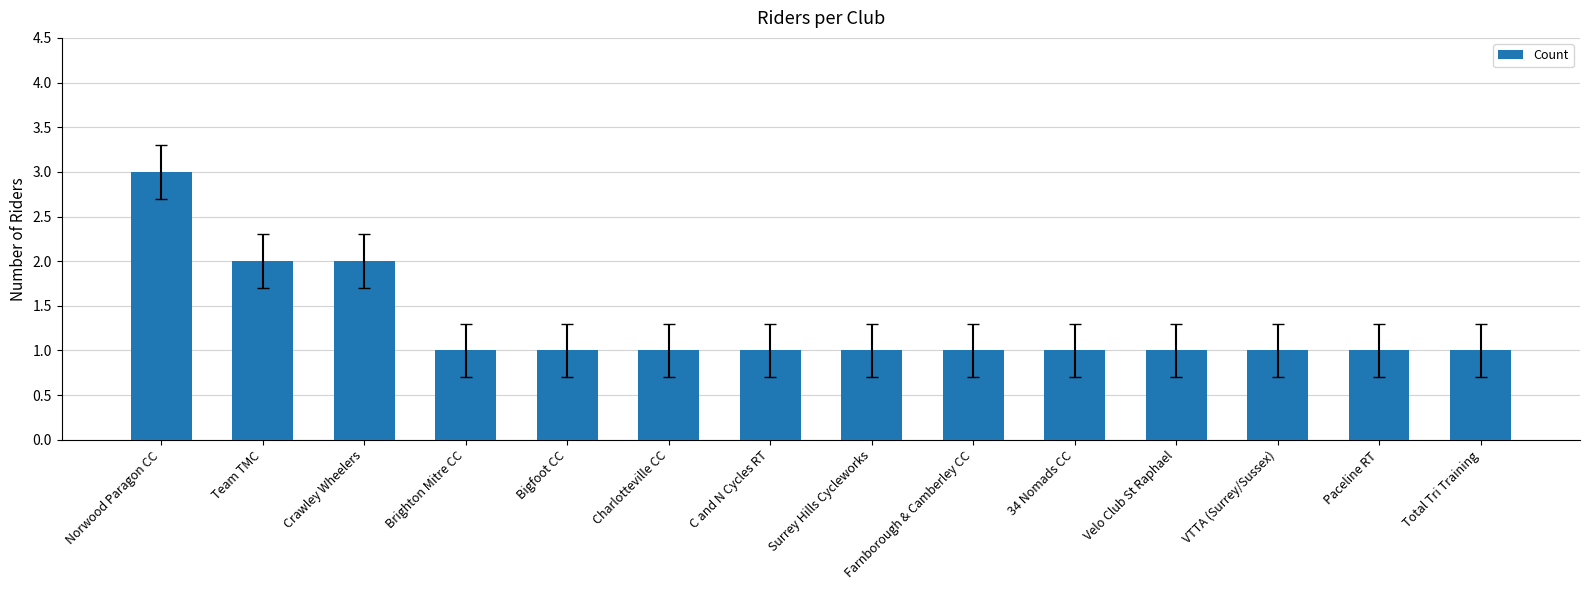

What is the maximum value shown in the chart?

3